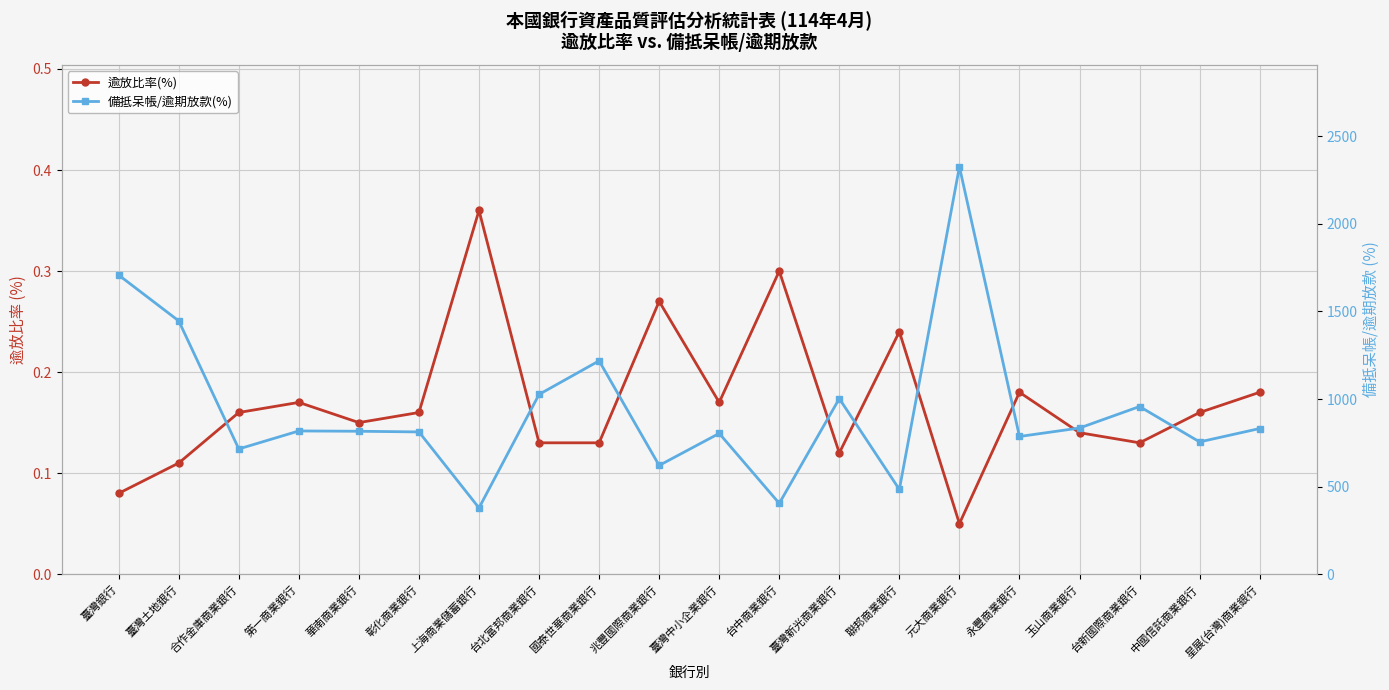

What is the sum of the 備抵呆帳/逾期放款(%) values at 臺灣土地銀行 and 元大商業銀行?

3771.8